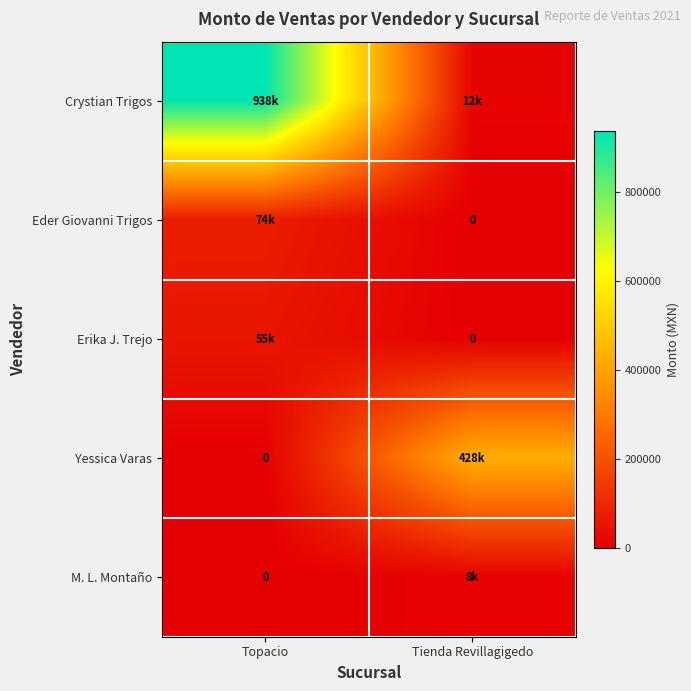

Which series has the largest total across all categories?

Crystian Trigos